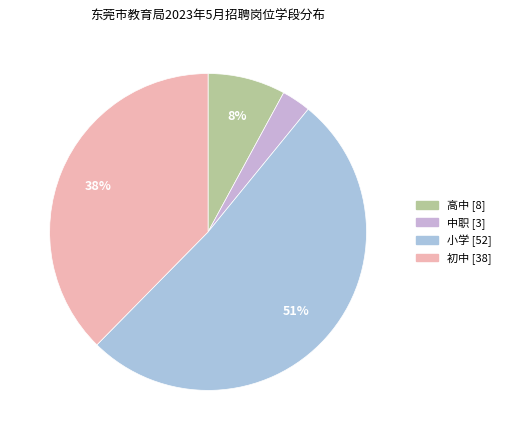

Count the number of slices in the pie.

4